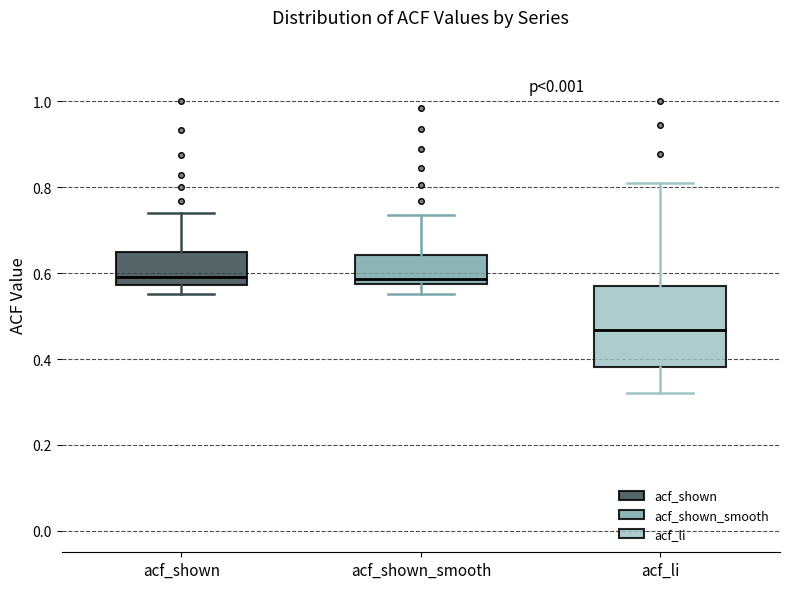

Which box has the lowest median line?

acf_li